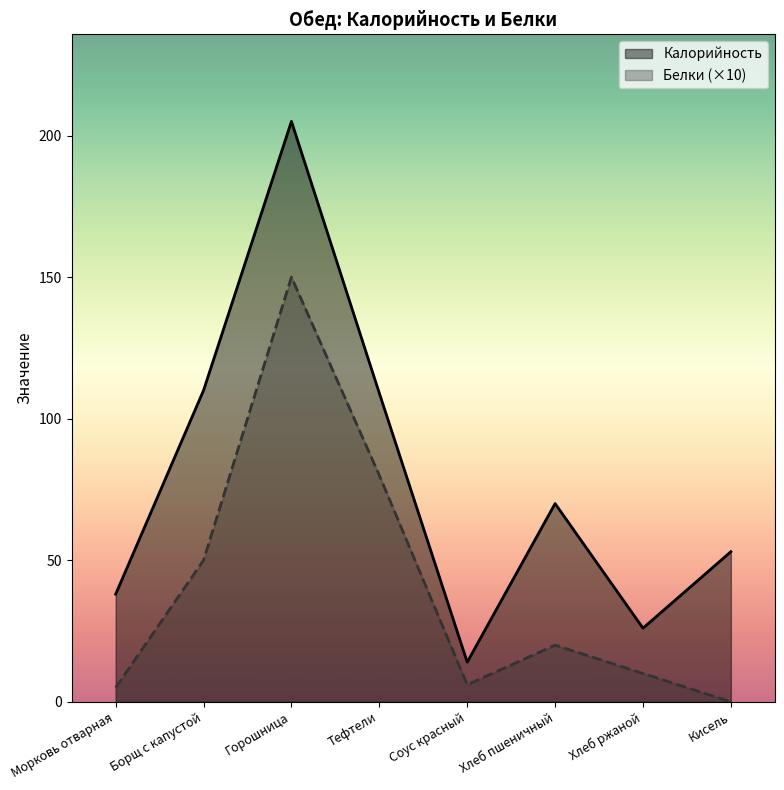

At which category is the sum across all series the highest?

Горошница